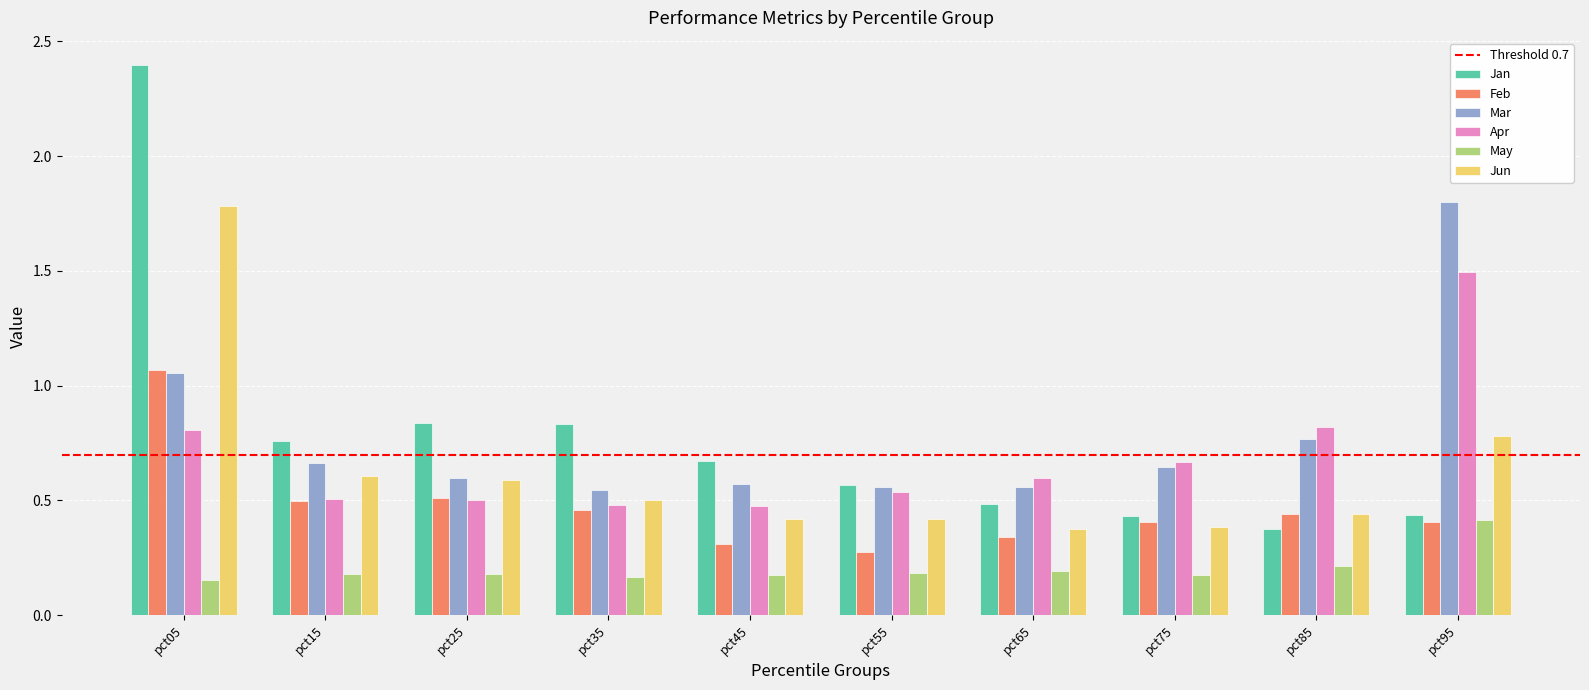

Which series changed the most between pct85 and pct95?

Mar